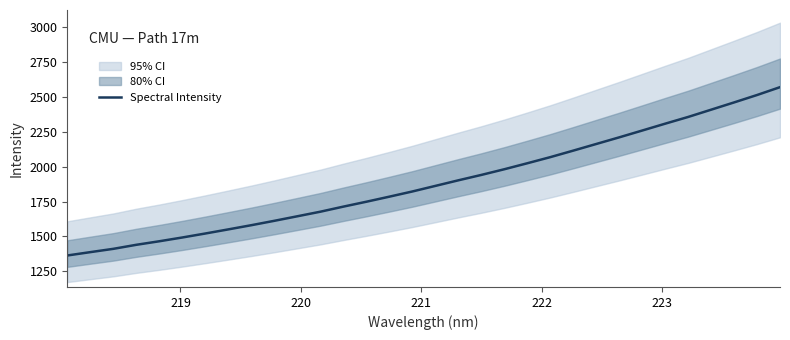

Reading left to right, list all the values displayed in this chart.

1363.2	1387.3	1410.9	1439.9	1465.4	1492.5	1521.1	1550.7	1580.7	1612.2	1644.8	1677.6	1714.0	1749.2	1785.5	1822.8	1862.8	1902.9	1941.6	1982.4	2025.3	2069.3	2116.1	2163.7	2211.3	2260.2	2309.5	2357.7	2409.8	2462.0	2515.2	2571.6